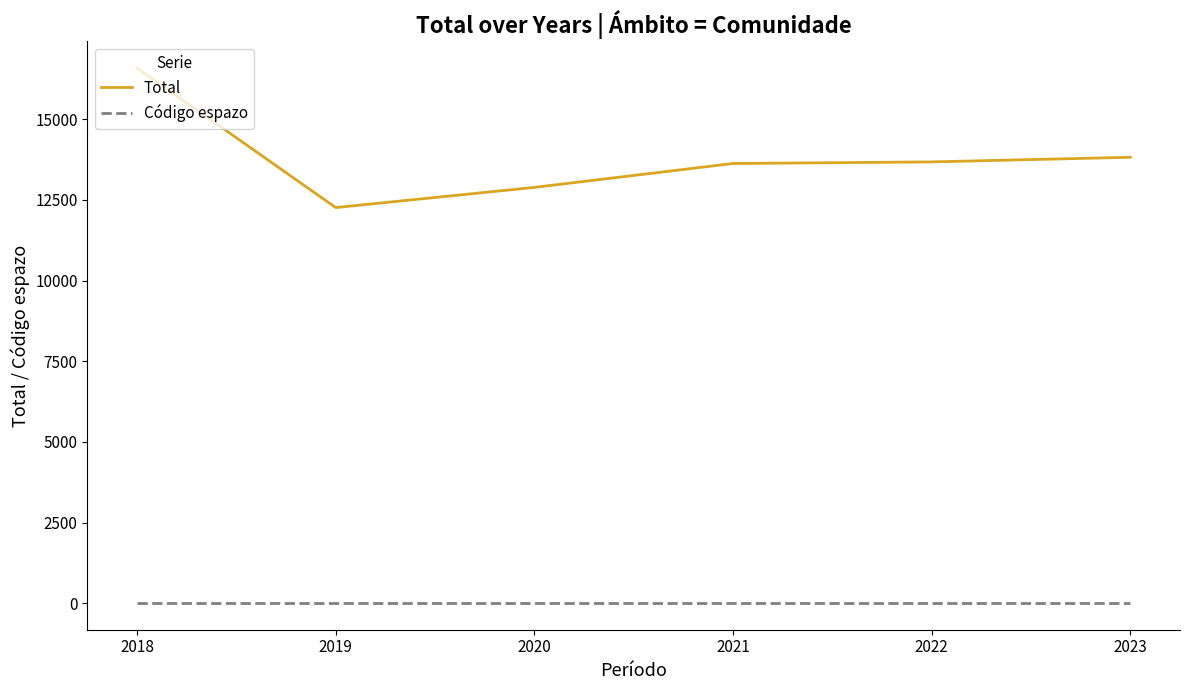

Which series has the widest spread of values?

Total